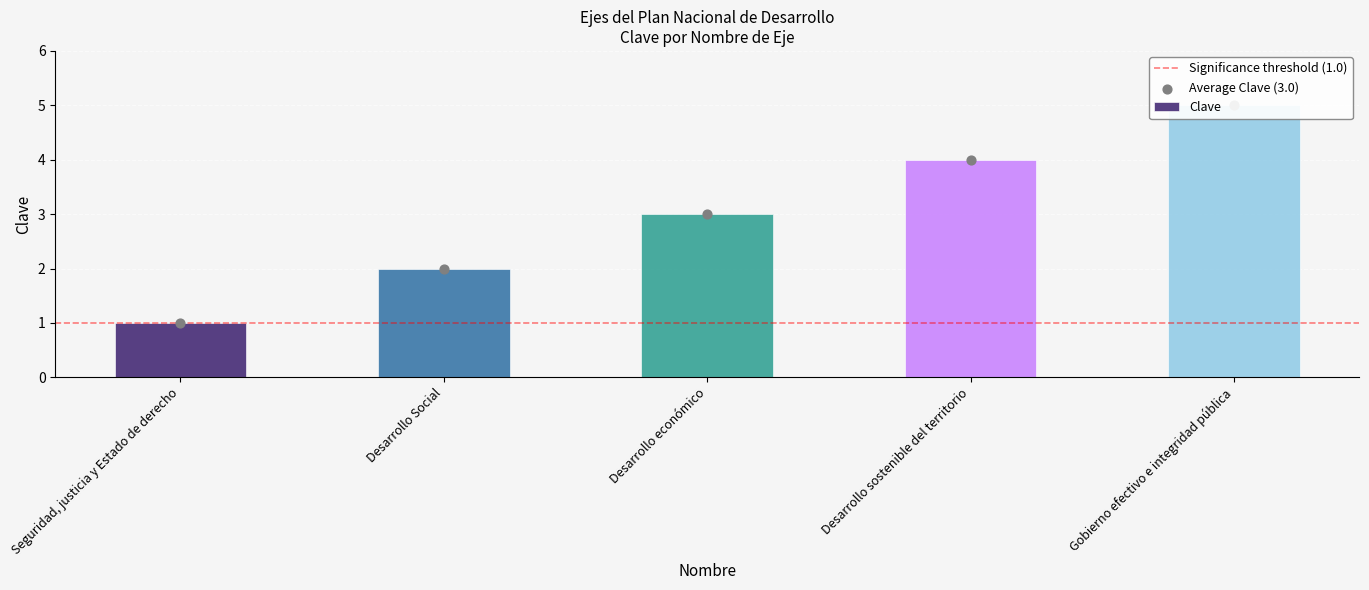

Between Gobierno efectivo e integridad pública and Seguridad, justicia y Estado de derecho, which is larger?

Gobierno efectivo e integridad pública